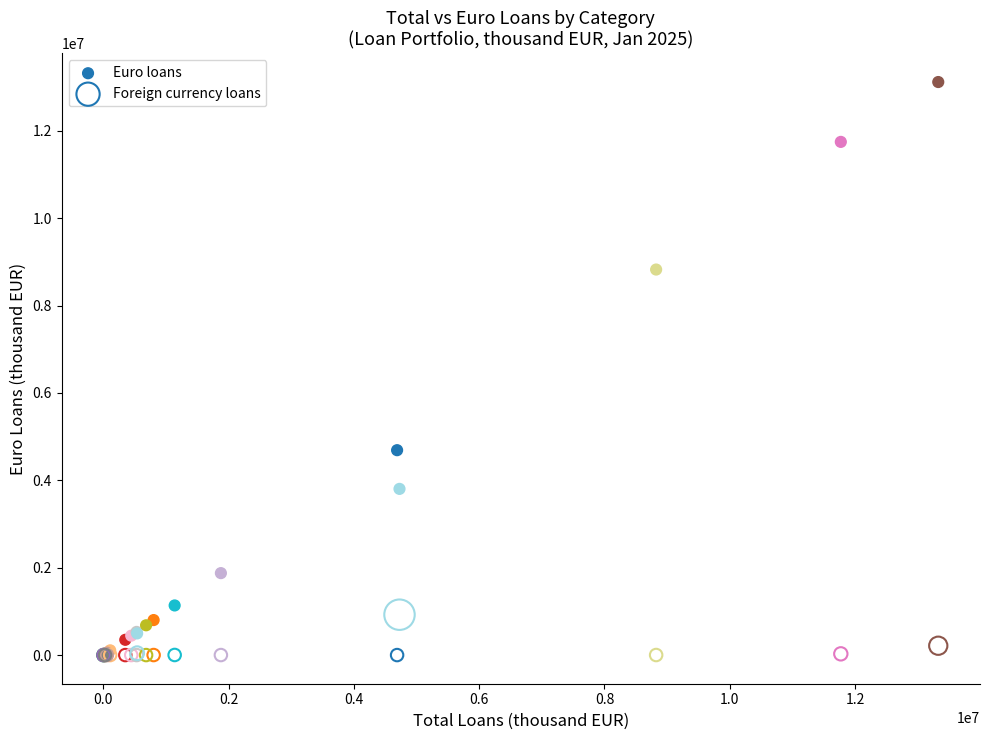

In the Euro loans series, what Y value is closest to 6557977?

4689375